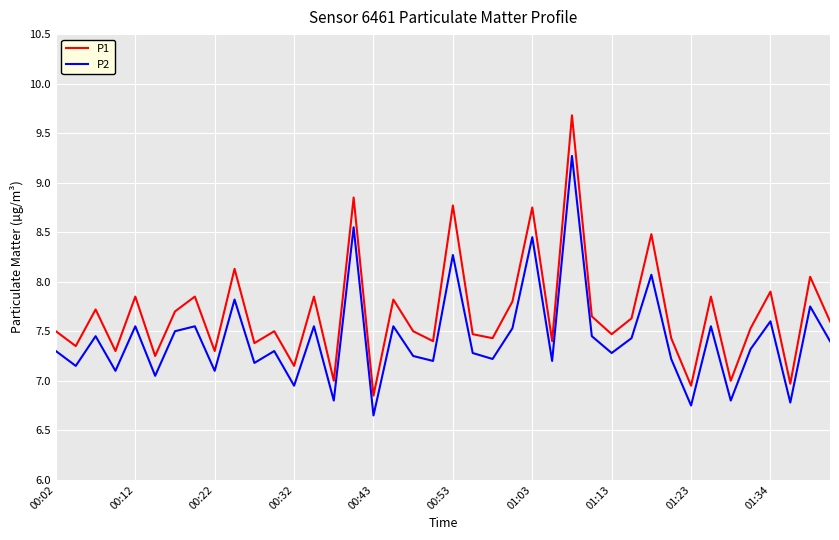

True or false: P2 and P1 cross at least once.

False